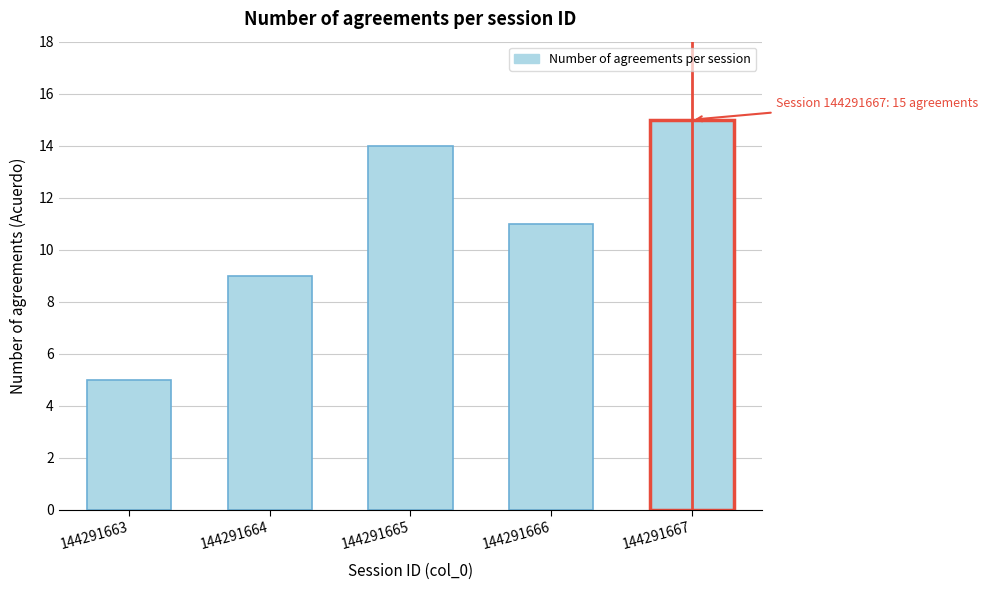

Reading left to right, what are all the values shown in this chart?

144291663=5	144291664=9	144291665=14	144291666=11	144291667=15